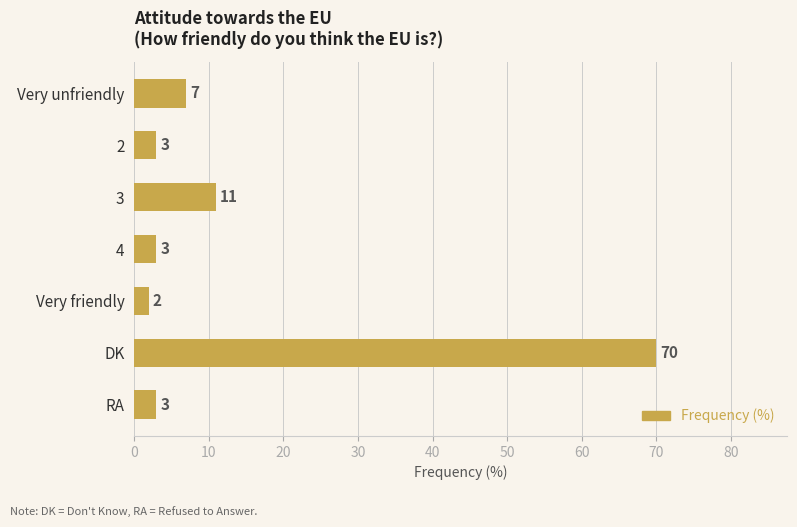

Reading top to bottom, transcribe all the data shown in this chart.

7	3	11	3	2	70	3